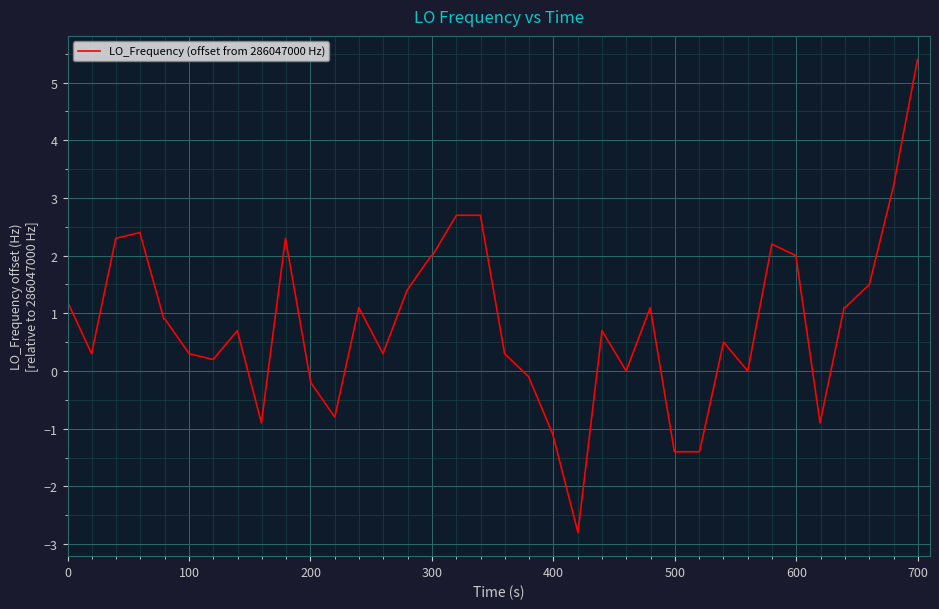

What is the difference between the maximum and minimum values?

8.2